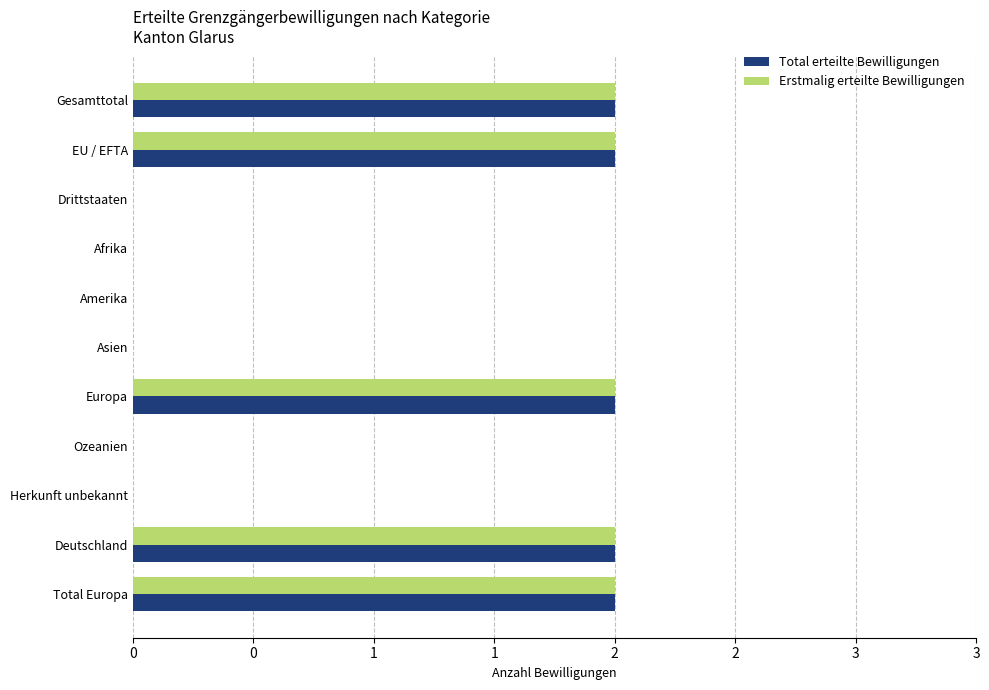

Reading right to left, extract all data points from this chart.

Total erteilte Bewilligungen: 2	2	0	0	2	0	0	0	0	2	2
Erstmalig erteilte Bewilligungen: 2	2	0	0	2	0	0	0	0	2	2